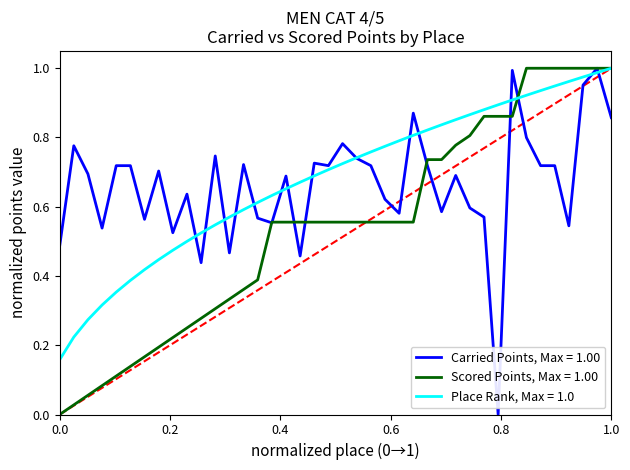

How many lines are shown in the chart?

3